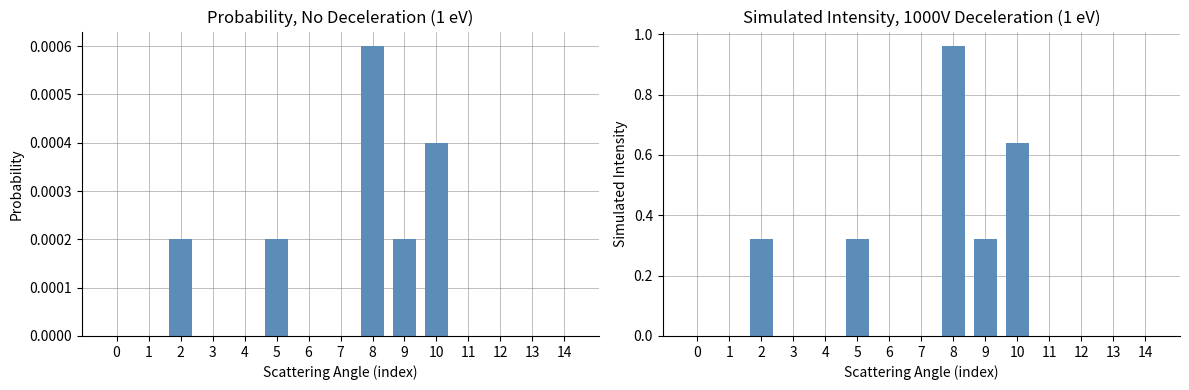

Reading left to right, transcribe all the data shown in this chart.

Probability: 0=0.0	1=0.0	2=0.0	3=0.0	4=0.0	5=0.0	6=0.0	7=0.0	8=0.0	9=0.0	10=0.0	11=0.0	12=0.0	13=0.0	14=0.0
Simulated Intensity: 0=0.0	1=0.0	2=0.3	3=0.0	4=0.0	5=0.3	6=0.0	7=0.0	8=1.0	9=0.3	10=0.6	11=0.0	12=0.0	13=0.0	14=0.0